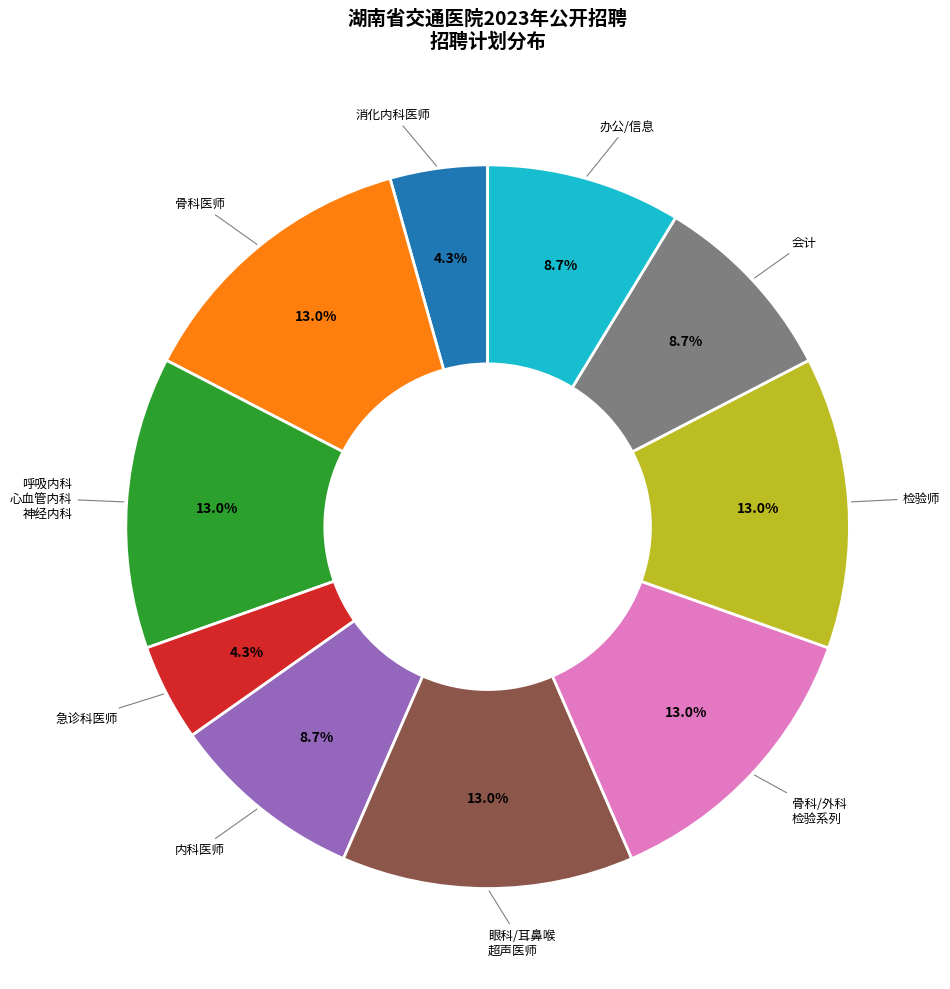

Does any single category account for the majority?

No